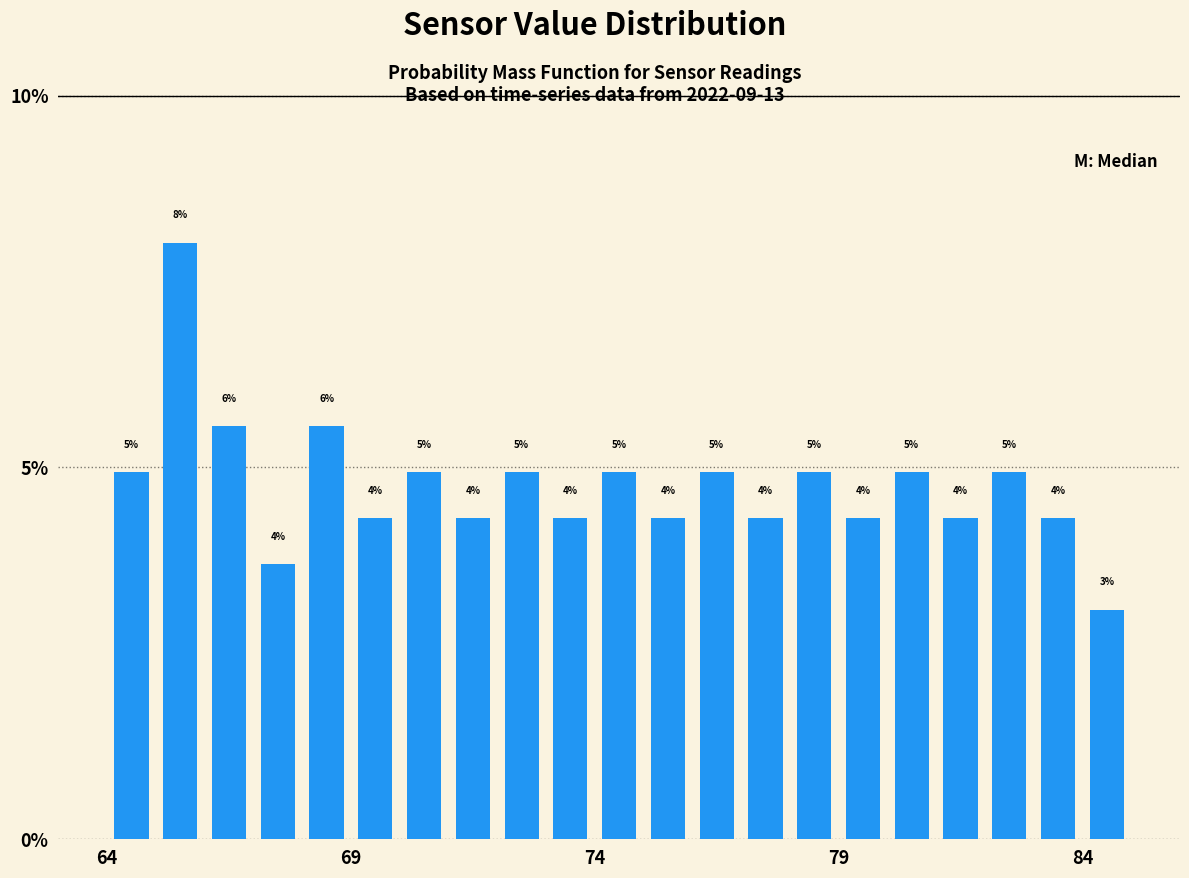

Around what value on the x-axis is the tallest bar? Give the approximate position of its centre, as read against the axis.

65.5